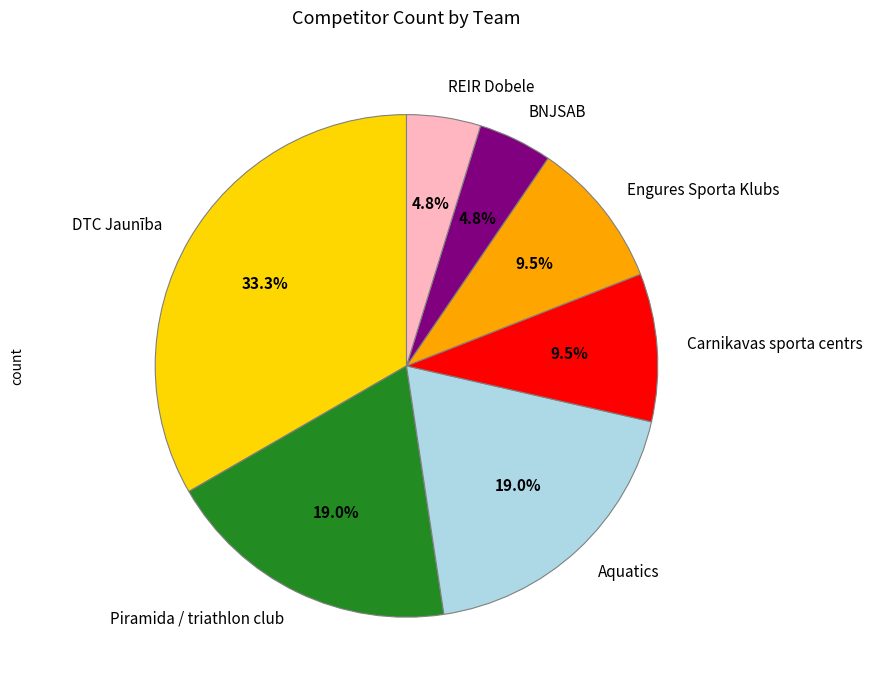

What percentage is the BNJSAB slice, to the nearest percent?

5%